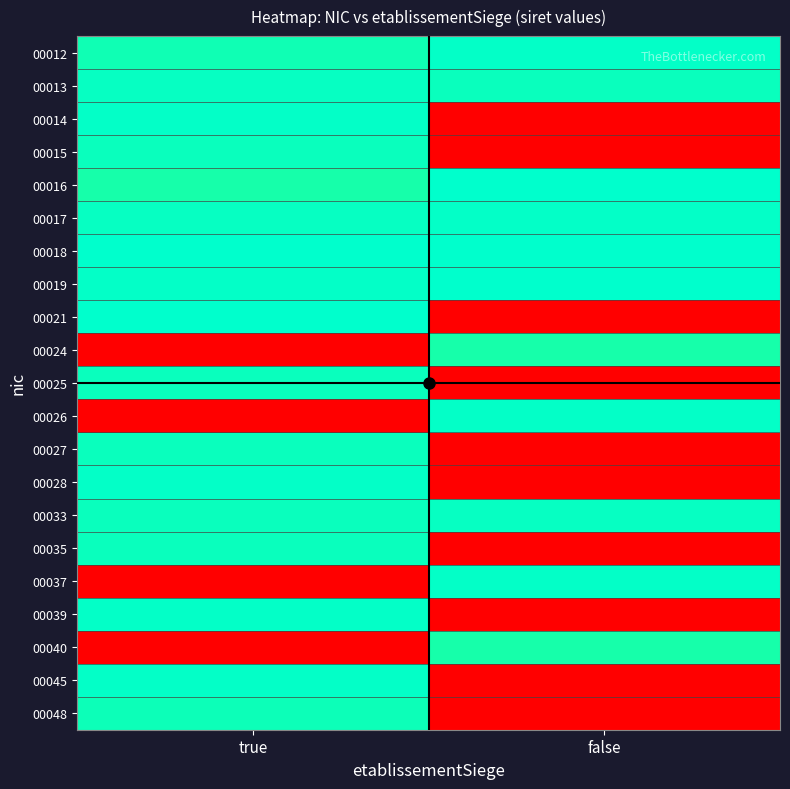

Which series has the widest spread of values?

00021